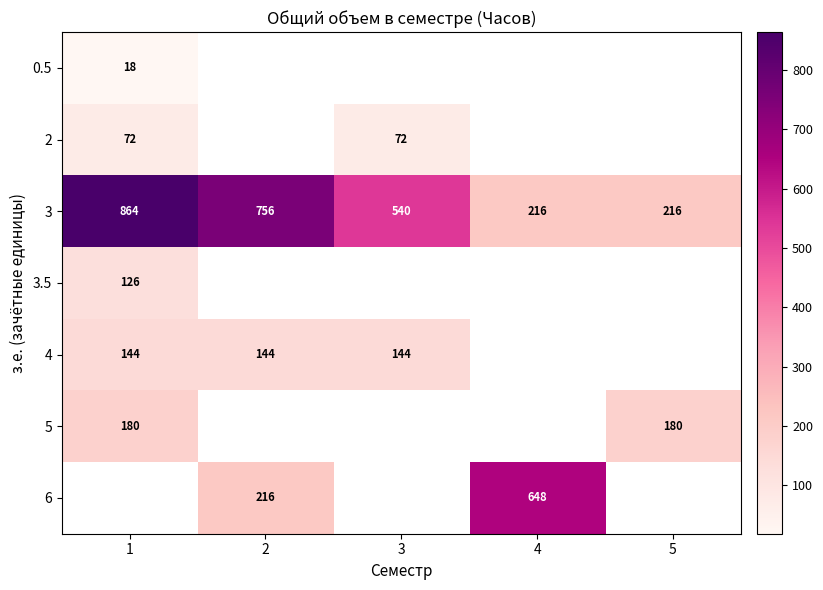

Where is 3 nearest to the value 540?

3